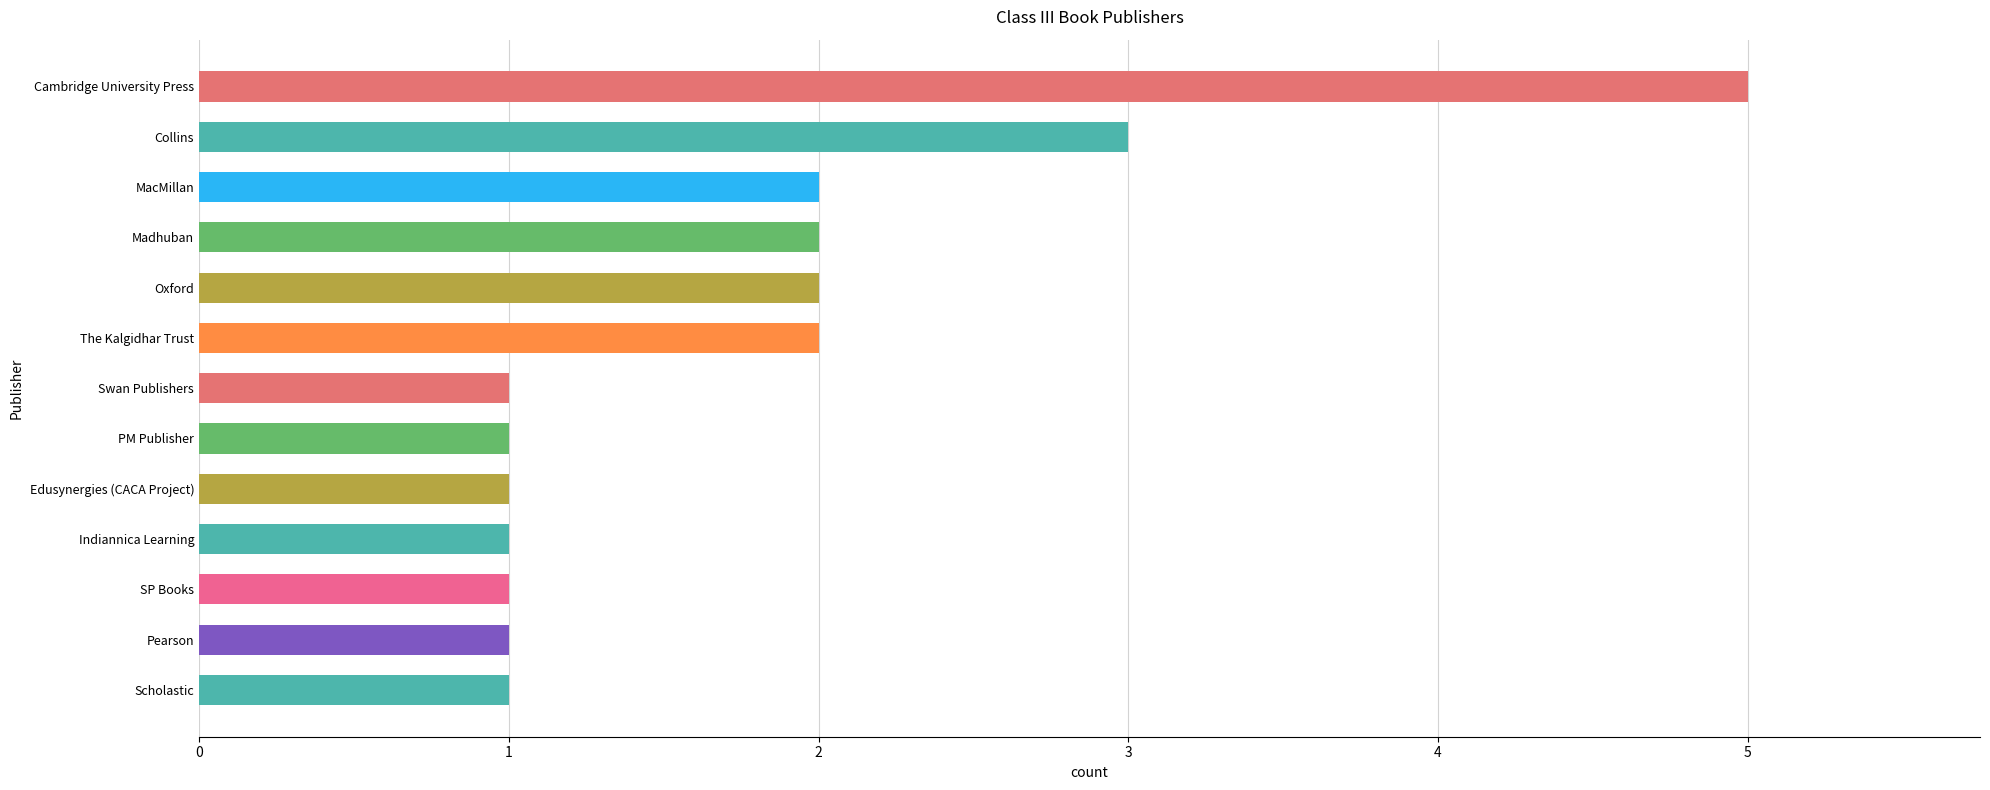

True or false: the data shows 0 at SP Books.

False